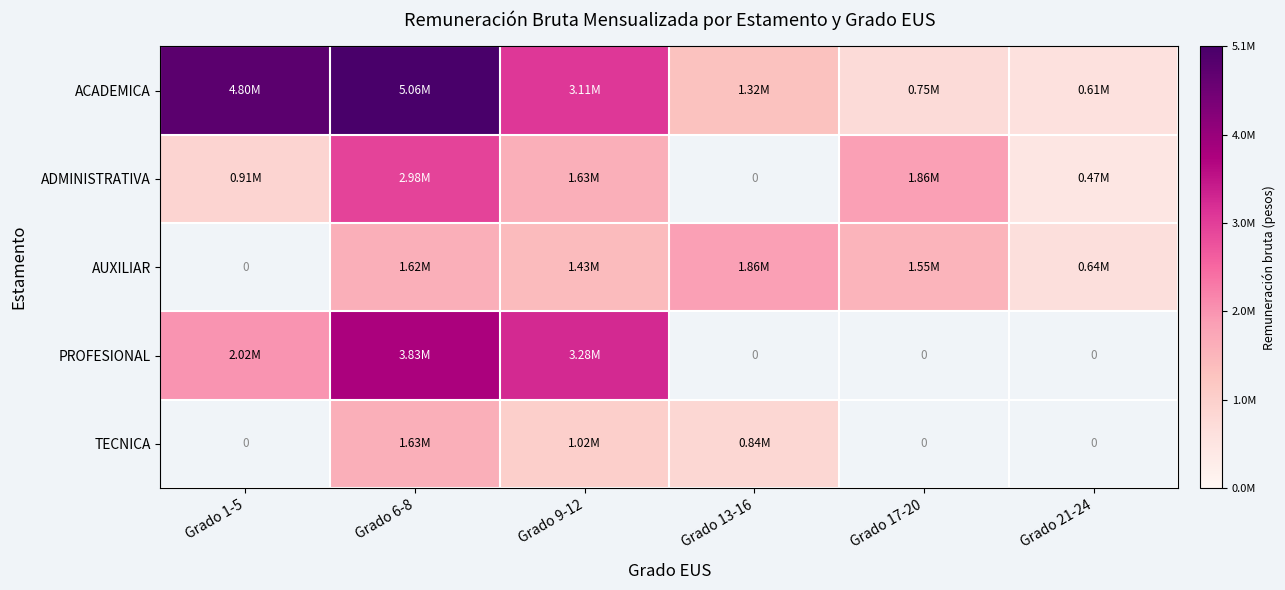

Is it true that ACADEMICA equals 122872.1 at Grado 21-24?

False